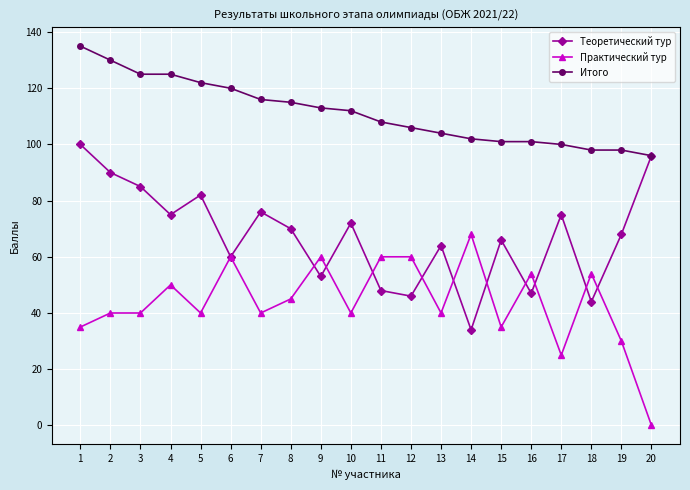

What is the value of the Практический тур point at the 11th from the left?

60